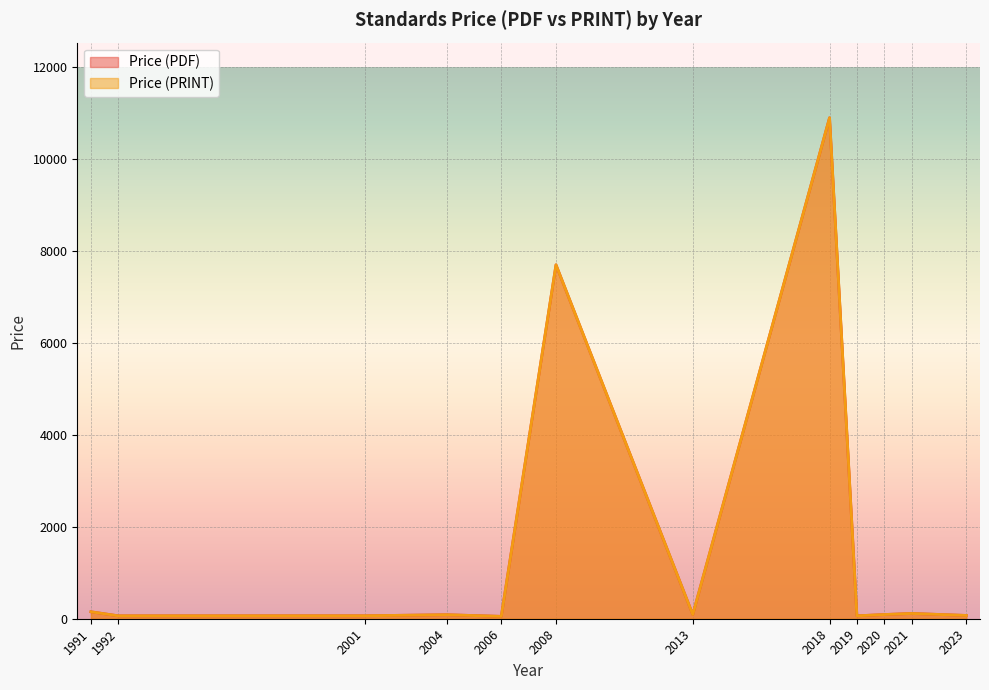

Which category has the lowest value across all series?

2006